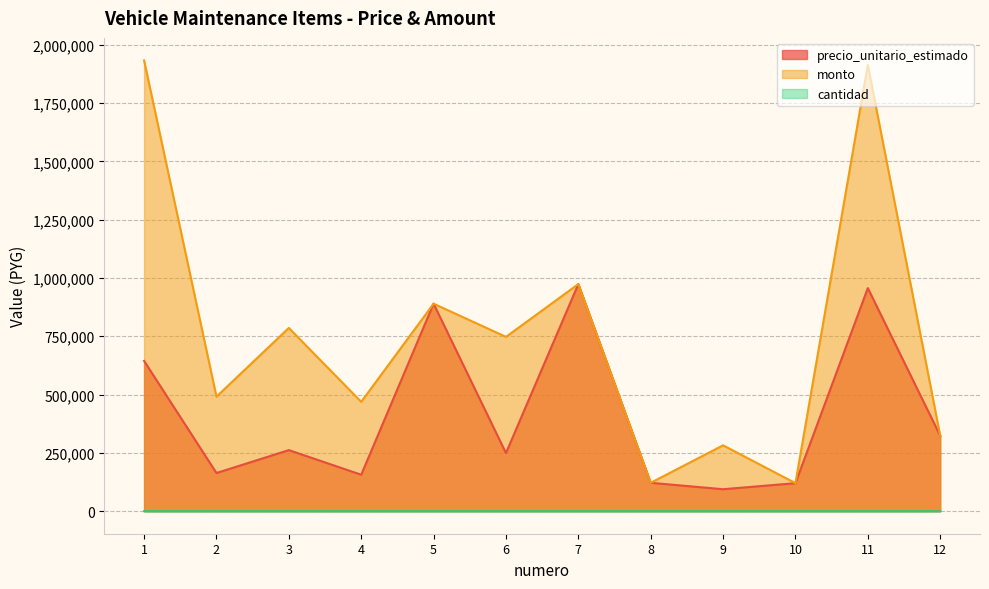

Reading left to right, what are all the values shown in this chart?

precio_unitario_estimado: 1=644311	2=163683	3=261905	4=156300	5=889750	6=249178	7=973872	8=121722	9=94144	10=120133	11=956667	12=323667
monto: 1=1932933	2=491049	3=785715	4=468900	5=889750	6=747534	7=973872	8=121722	9=282432	10=120133	11=1913334	12=323667
cantidad: 1=3	2=3	3=3	4=3	5=1	6=3	7=1	8=1	9=3	10=1	11=2	12=1